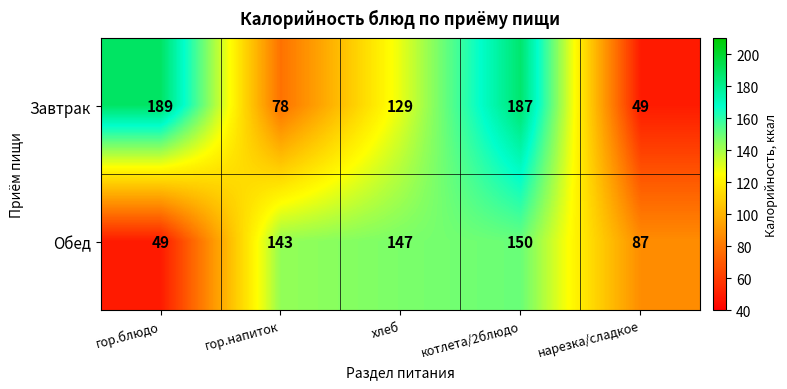

The value of Обед at хлеб is 218. True or false?

False